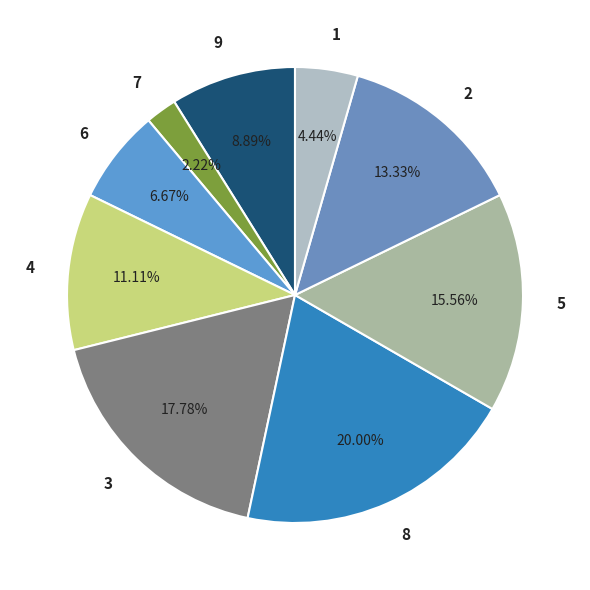

To the nearest percent, what percentage of the pie is 1?

4%